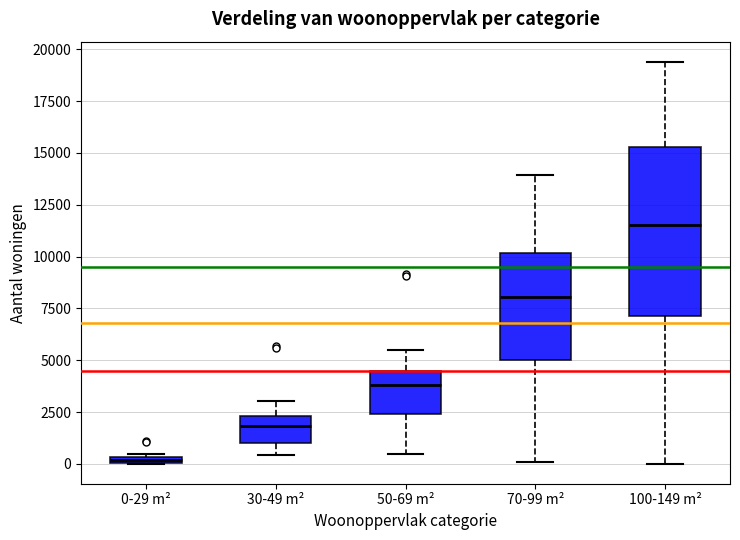

Where is the lower edge of the box for 100-149 m² on the y-axis? The values are not printed on the chart, so give them approximately, as read against the axis.

7000